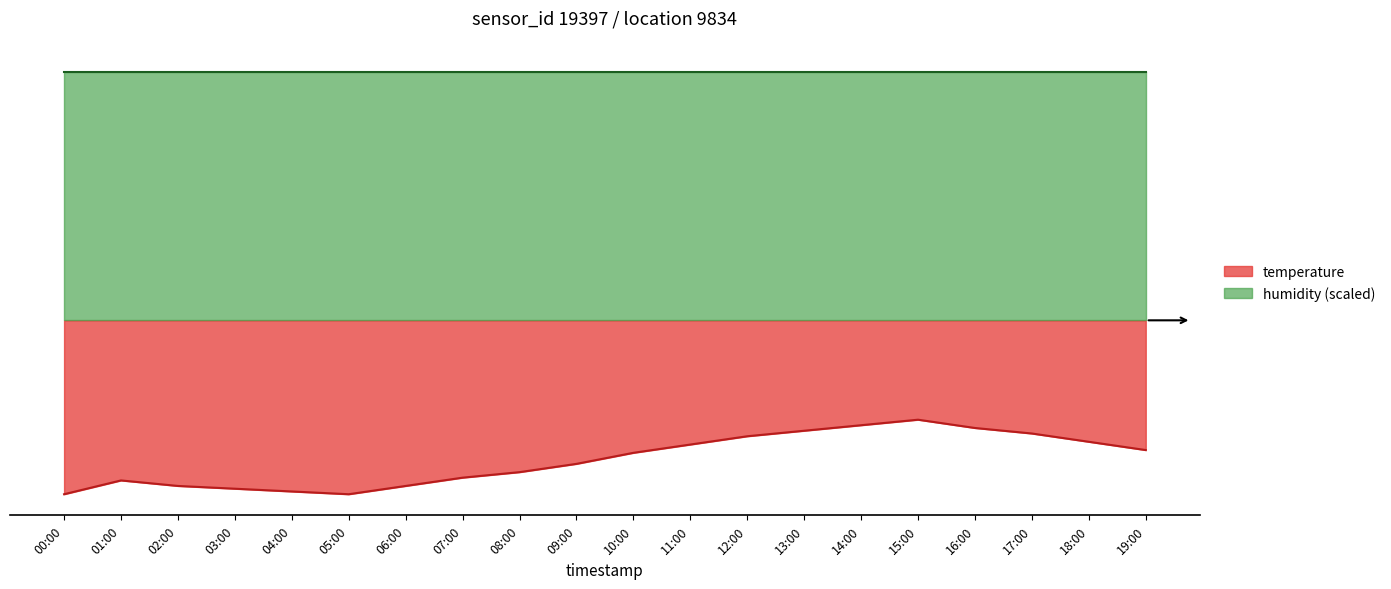

What is the smallest value displayed?

-6.3